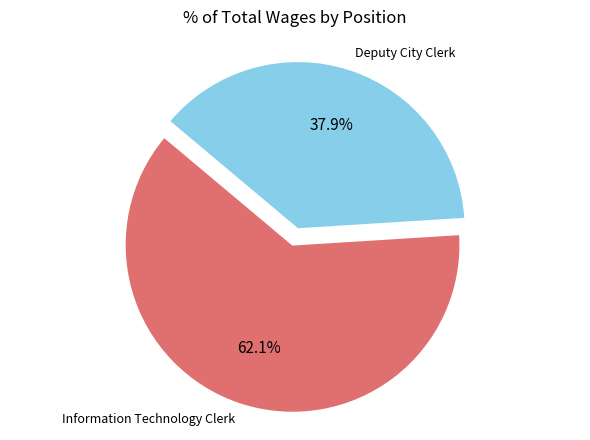

Is there a majority slice in this chart?

Yes